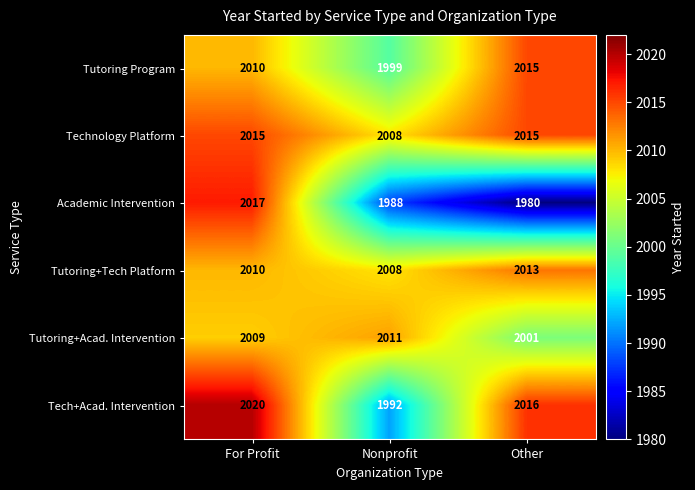

Reading left to right, extract all data points from this chart.

Tutoring Program: 2010	1999	2015
Technology Platform: 2015	2008	2015
Academic Intervention: 2017	1988	1980
Tutoring+Tech Platform: 2010	2008	2013
Tutoring+Acad. Intervention: 2009	2011	2001
Tech+Acad. Intervention: 2020	1992	2016